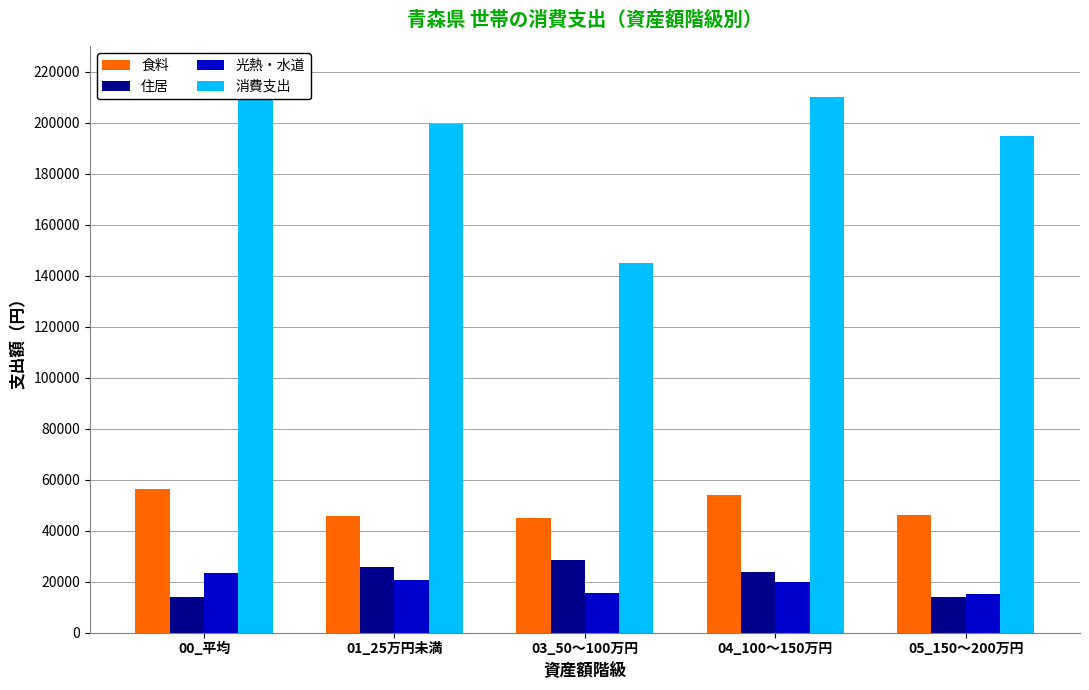

Count the number of data series in this chart.

4